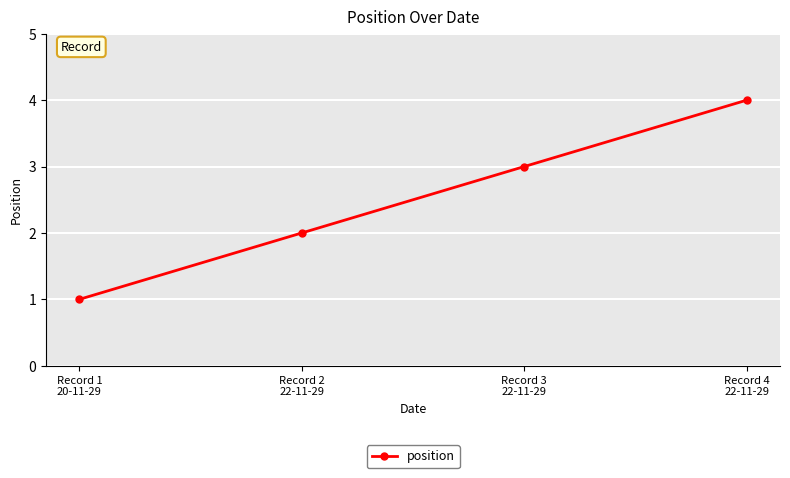

Is it true that the value at Record 4
22-11-29 is 6?

False